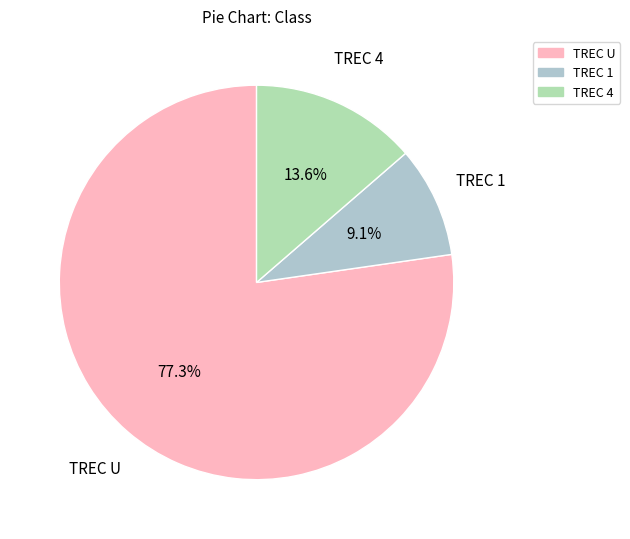

Which slice is the smallest?

TREC 1